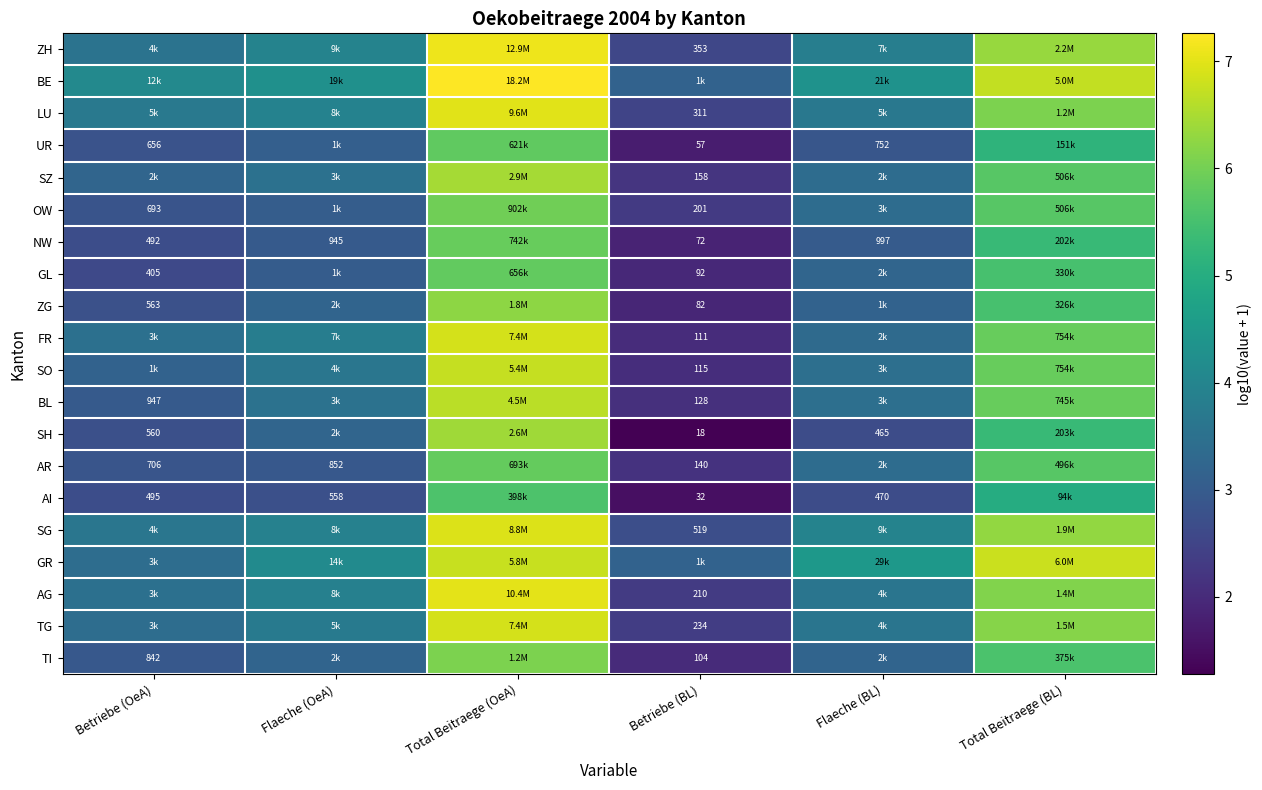

Where is SO nearest to the value 4?

Flaeche (OeA)